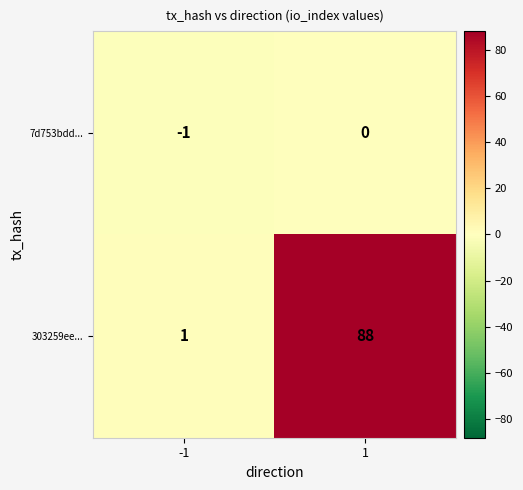

The 303259ee... series shows 0 at -1. True or false?

False